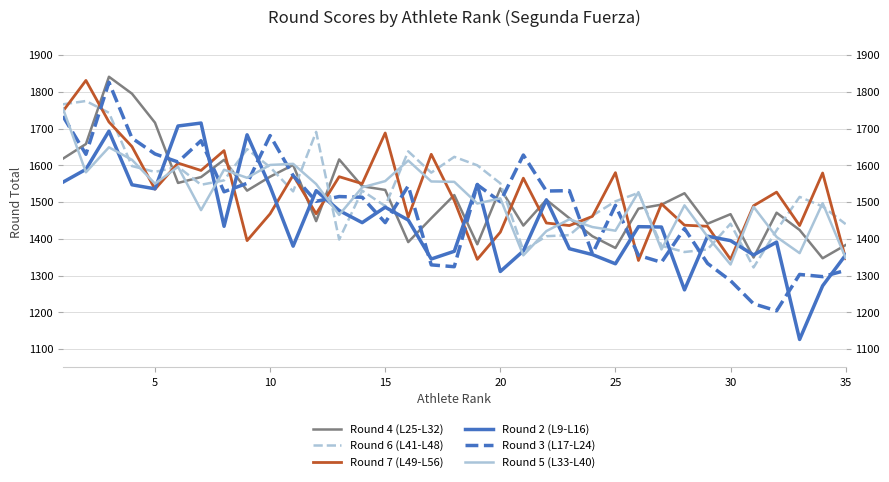

Which series ends up on top after the final intersection of Round 5 (L33-L40) and Round 4 (L25-L32)?

Round 4 (L25-L32)